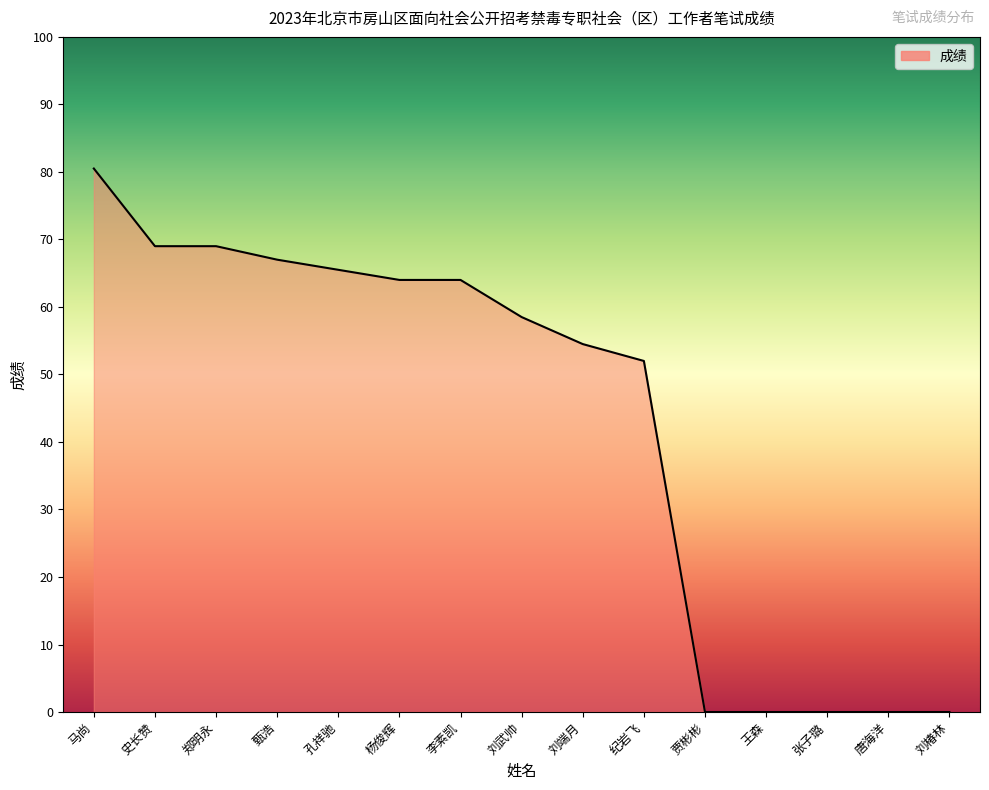

Is it true that the value at 王森 is -55.7?

False